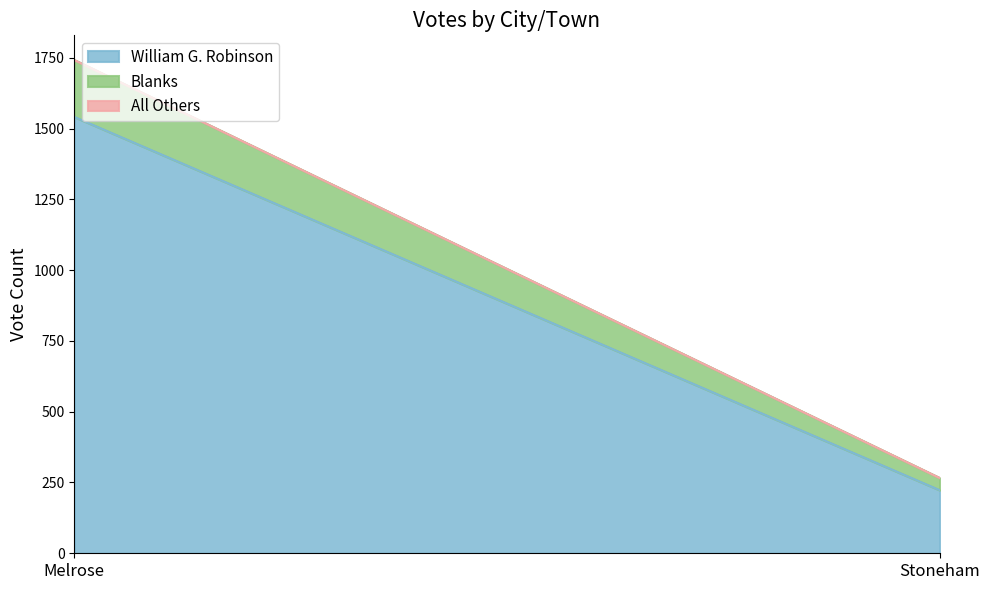

Where is William G. Robinson nearest to the value 882?

Melrose